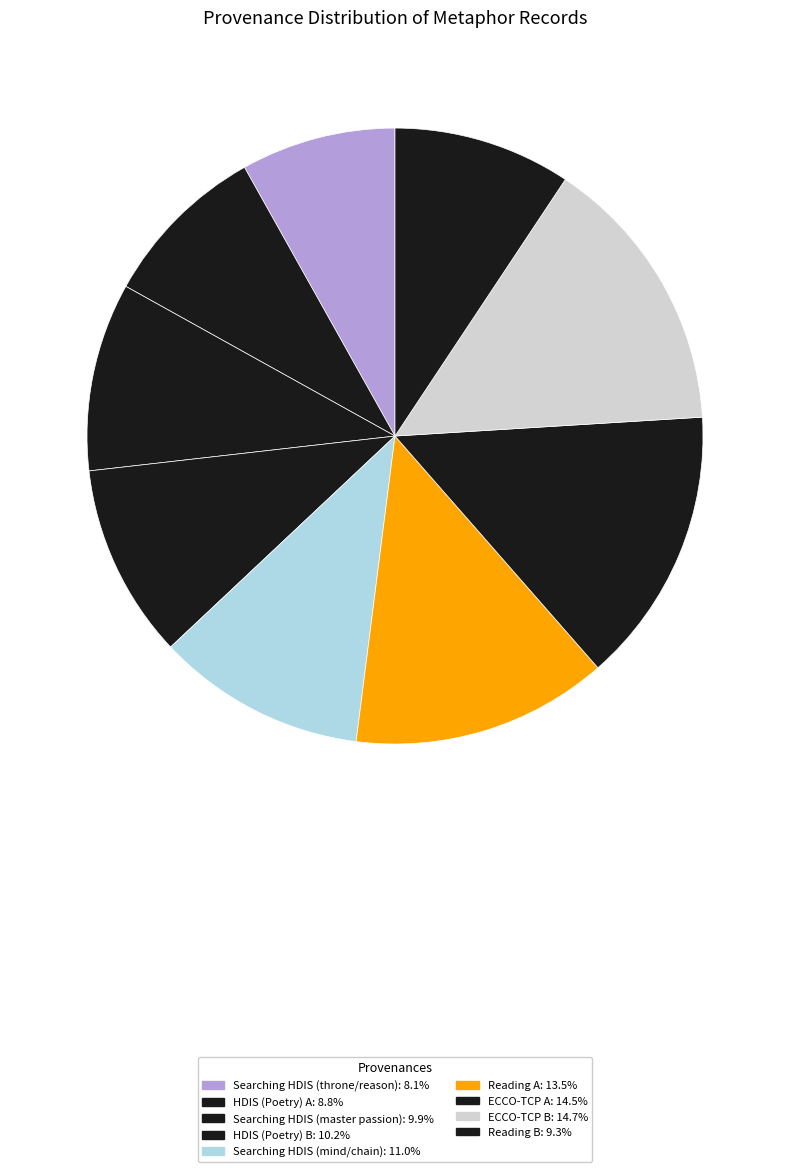

Count the number of slices in the pie.

9